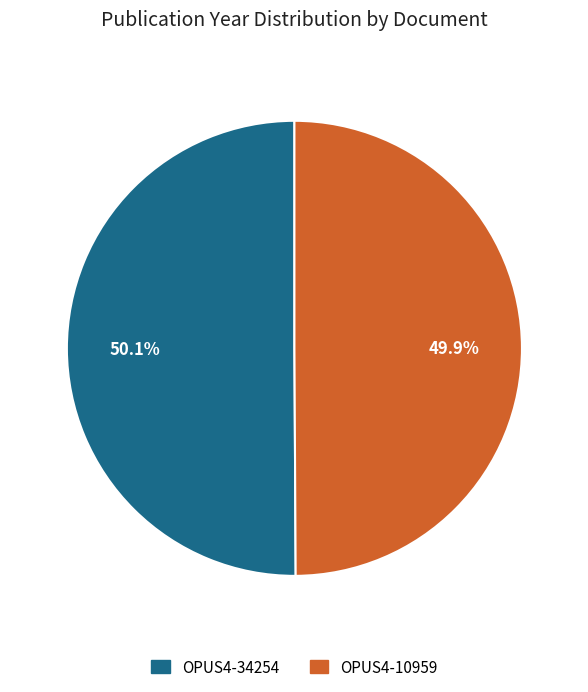

To the nearest percent, what portion does OPUS4-10959 represent?

50%